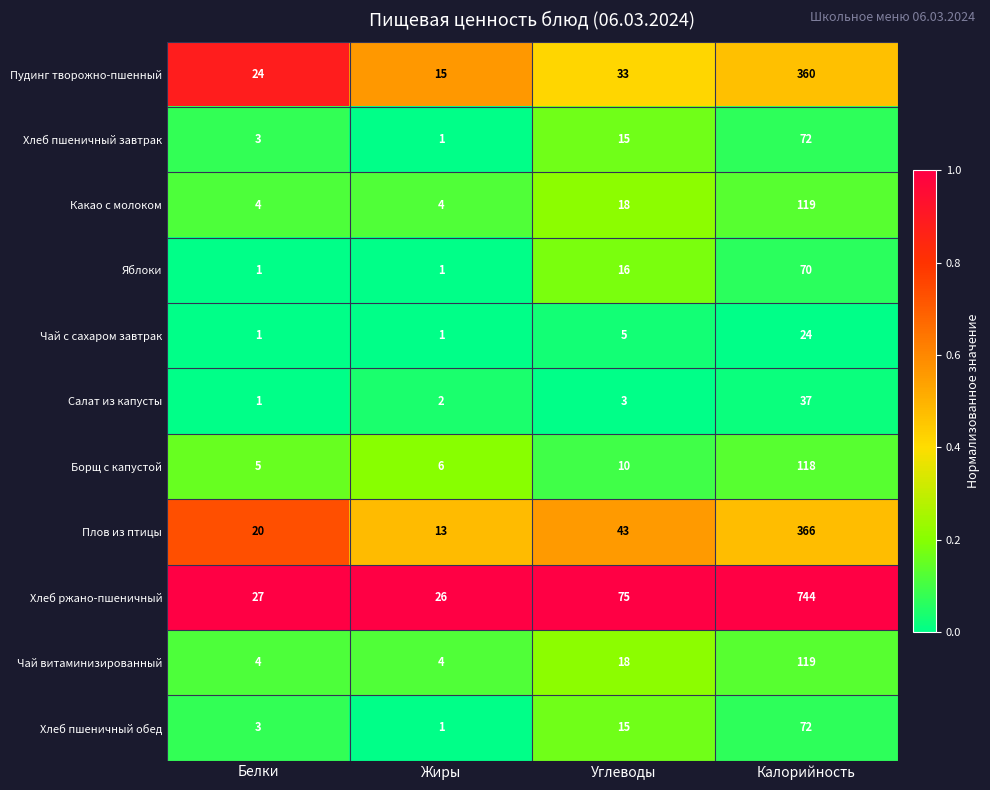

What value does the Пудинг творожно-пшенный series have at Жиры?

15